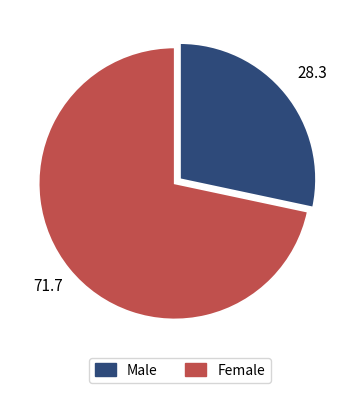

Is there any slice that represents more than half of the pie?

Yes